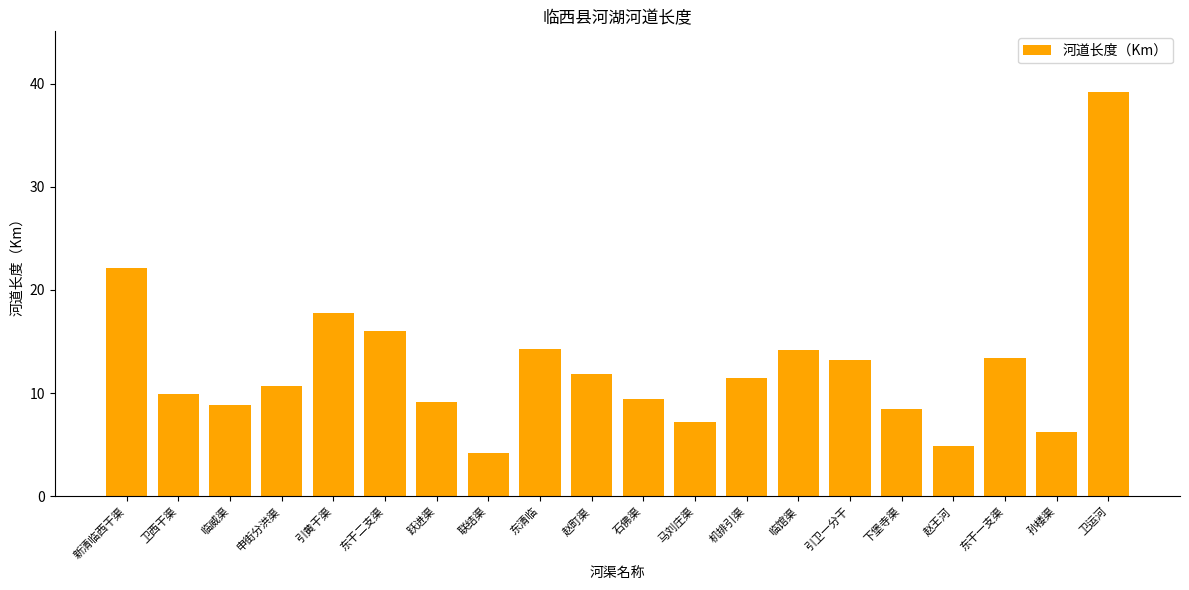

At which label does the data first exceed 11?

新清临西干渠